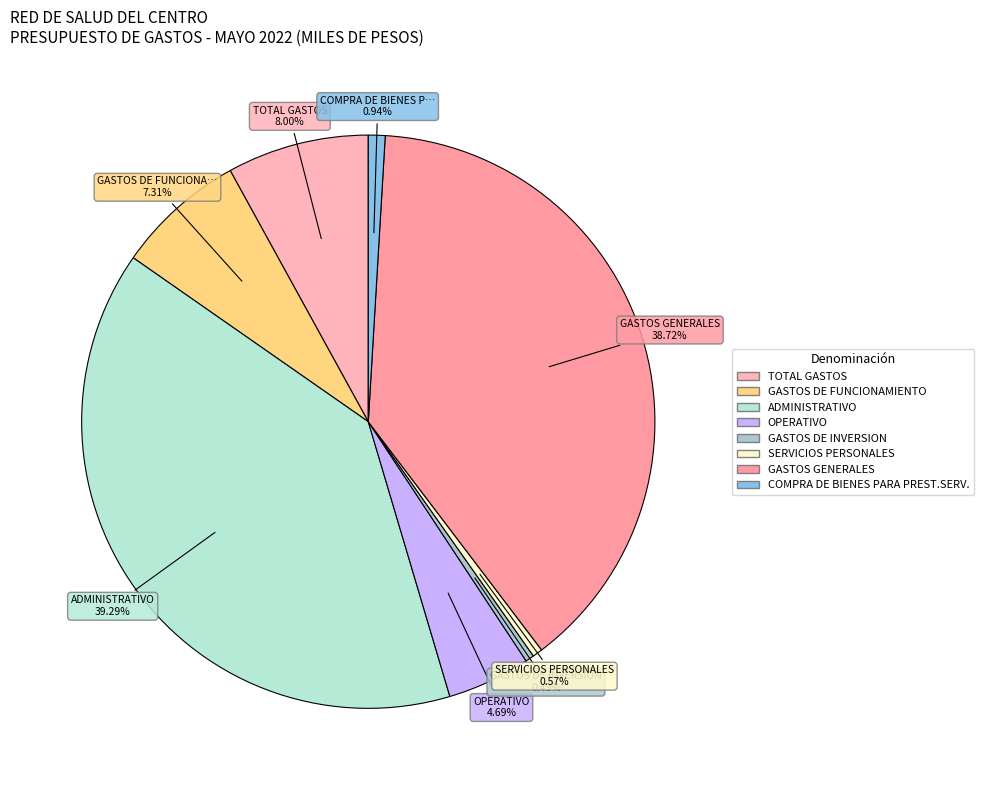

Does ADMINISTRATIVO represent more than half of the total?

No